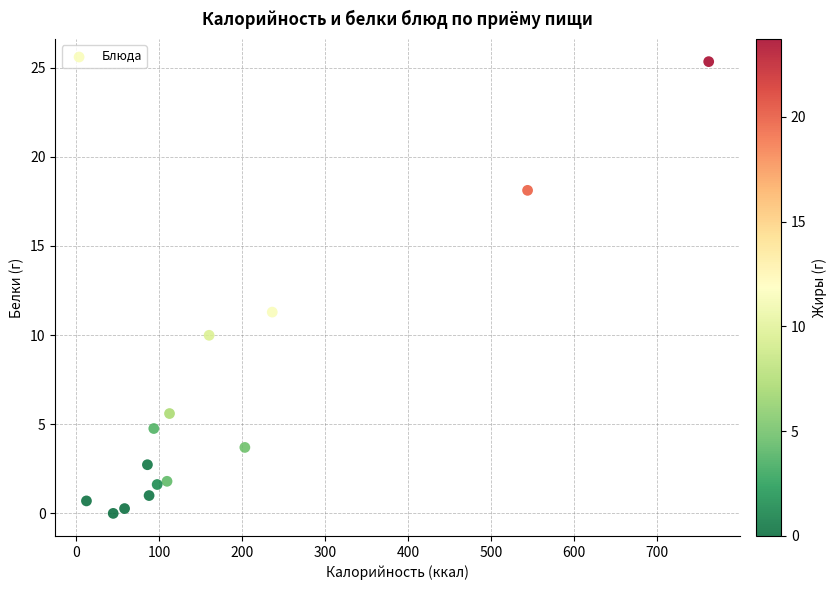

What Y value in the scatter plot is closest to 12?

11.3